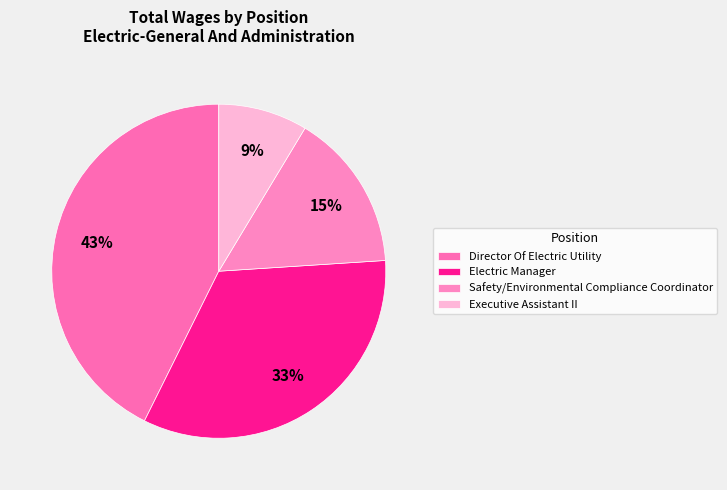

Which slice is the largest?

Director Of Electric Utility